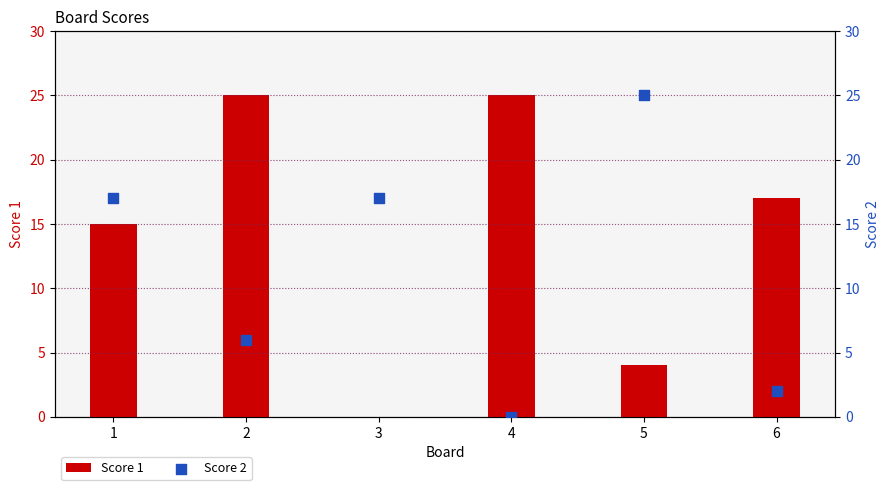

Which series has the largest total across all categories?

Score 1